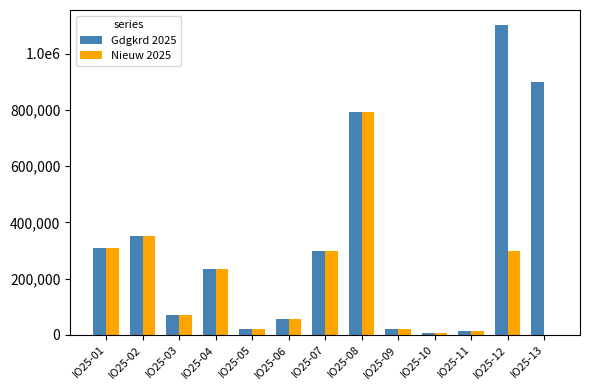

Does the chart contain stacked bars?

No